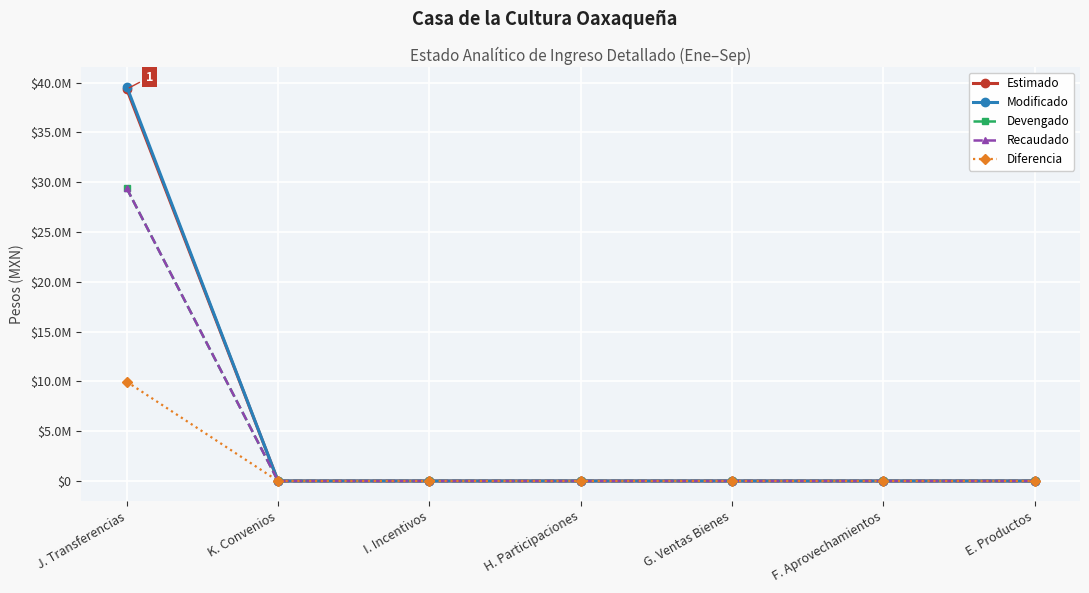

Does the chart have visible grid lines?

Yes